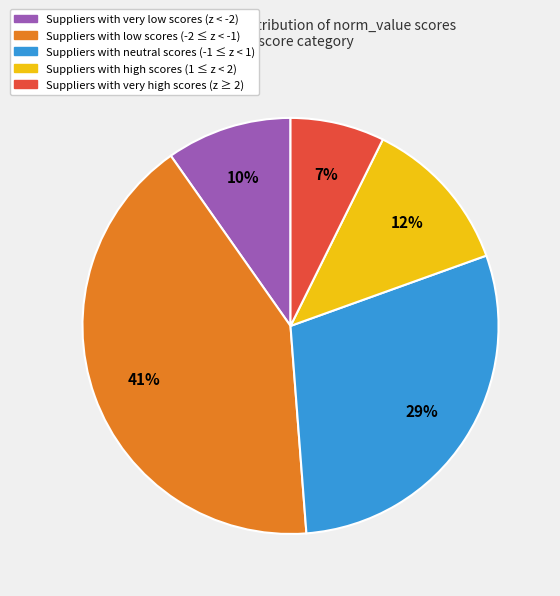

Is there any slice that represents more than half of the pie?

No